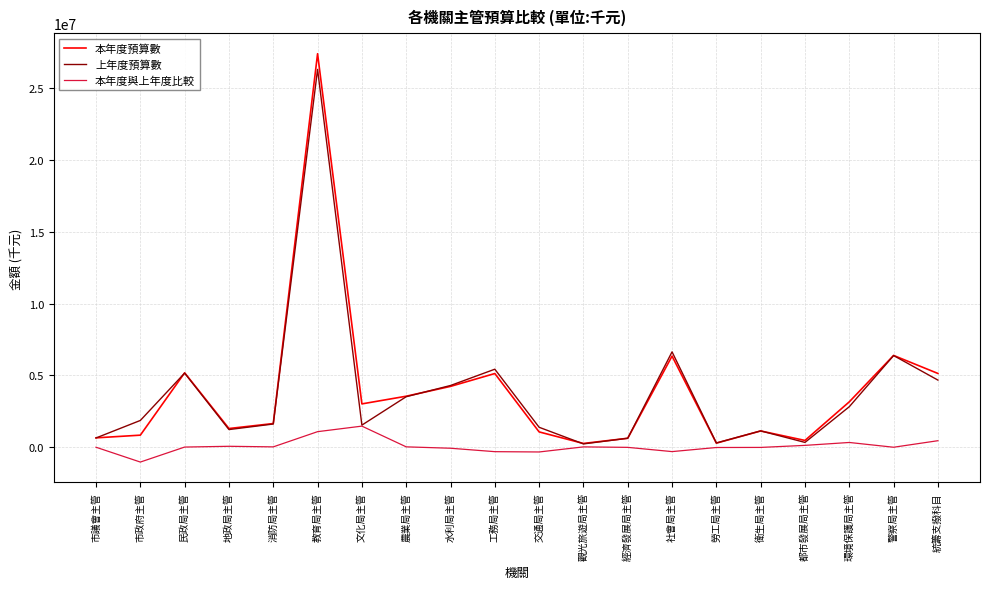

True or false: 上年度預算數 and 本年度預算數 intersect in this chart.

True